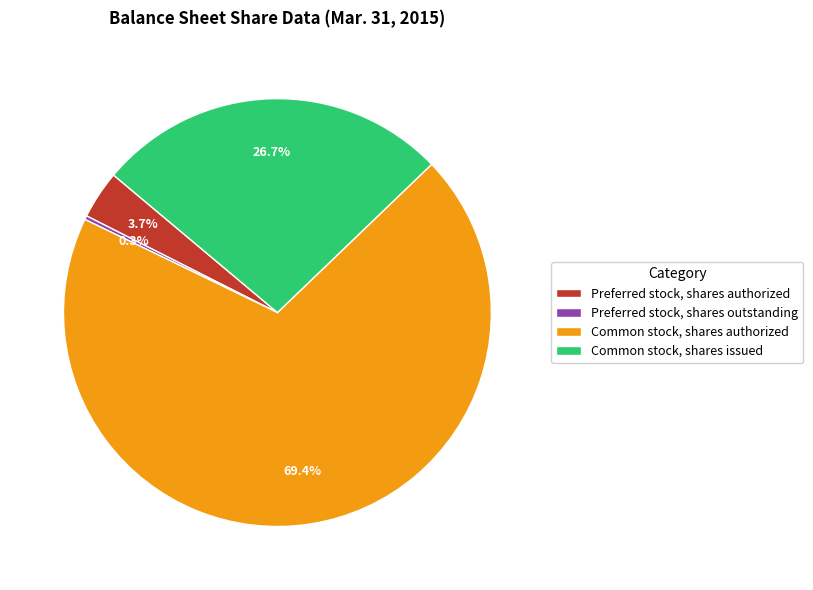

Is it true that Common stock, shares authorized is 62% of the pie?

False